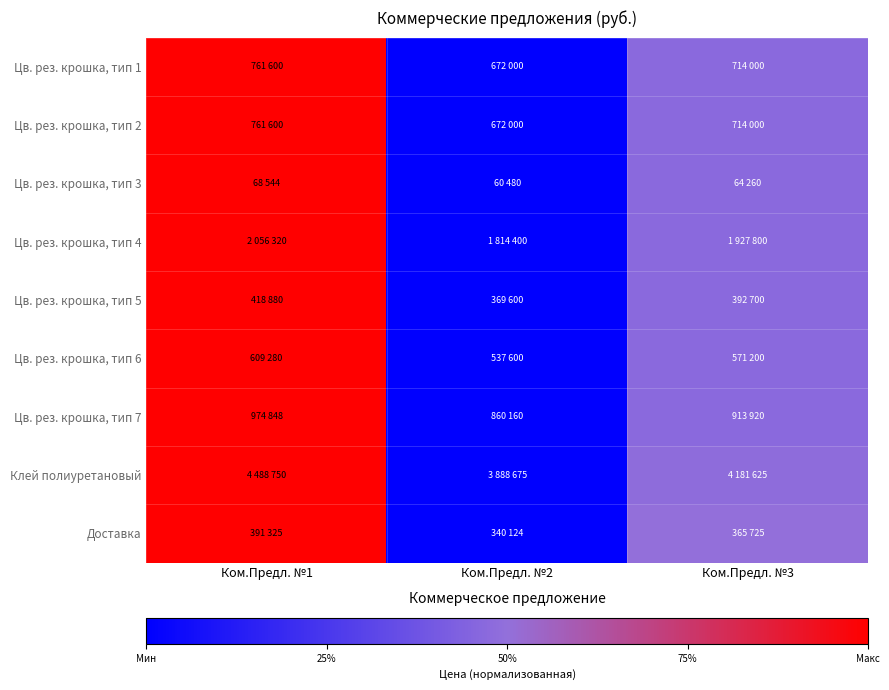

At how many categories does at least one series exceed 0?

2